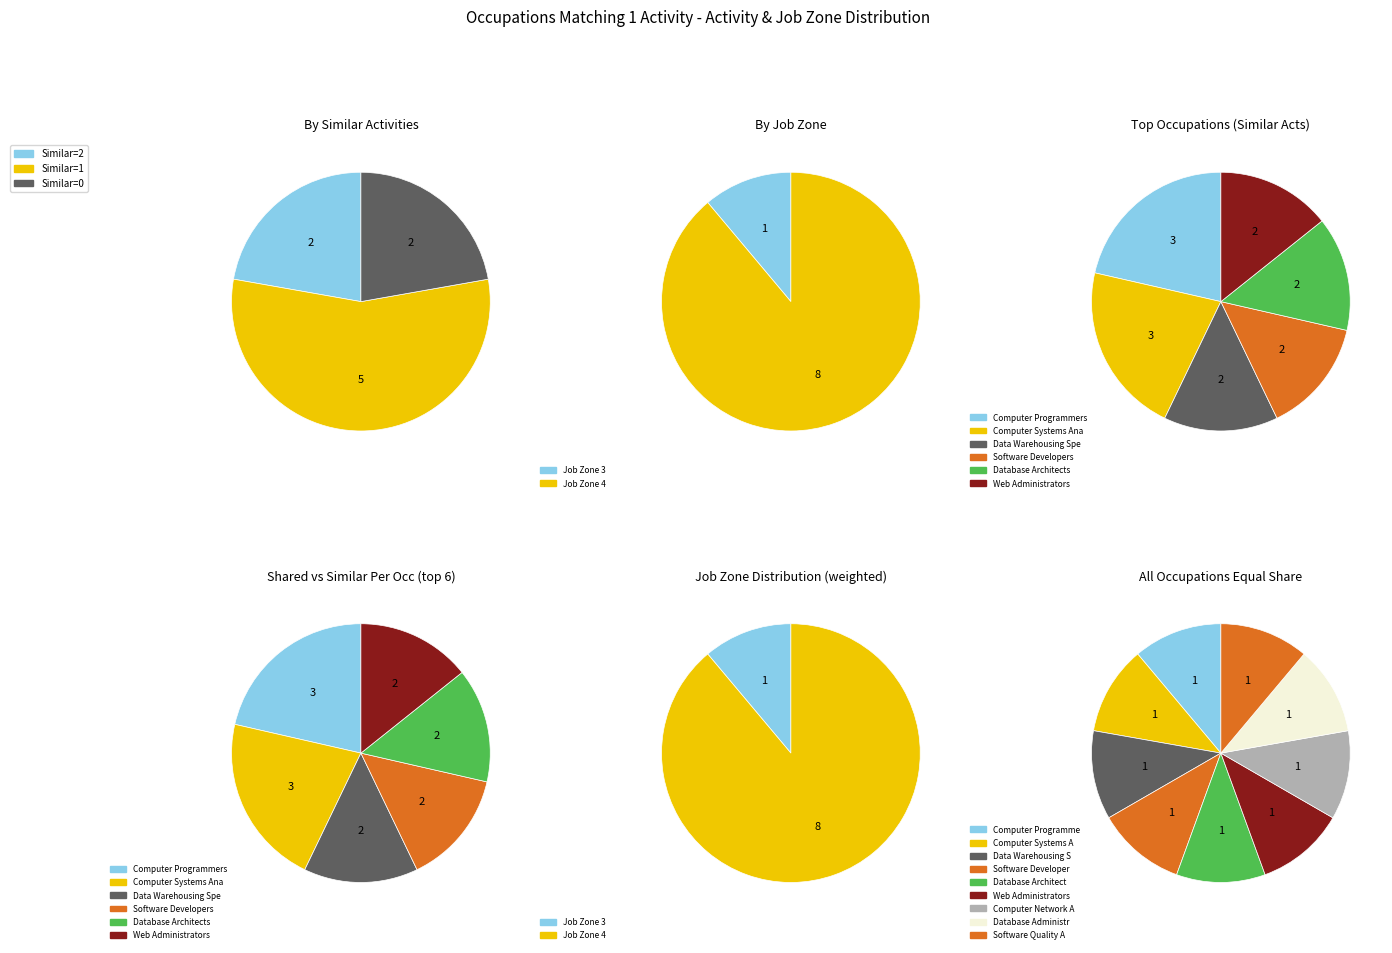

Combined, what portion of the pie is Computer Systems Analysts and Web Administrators?

22.2%